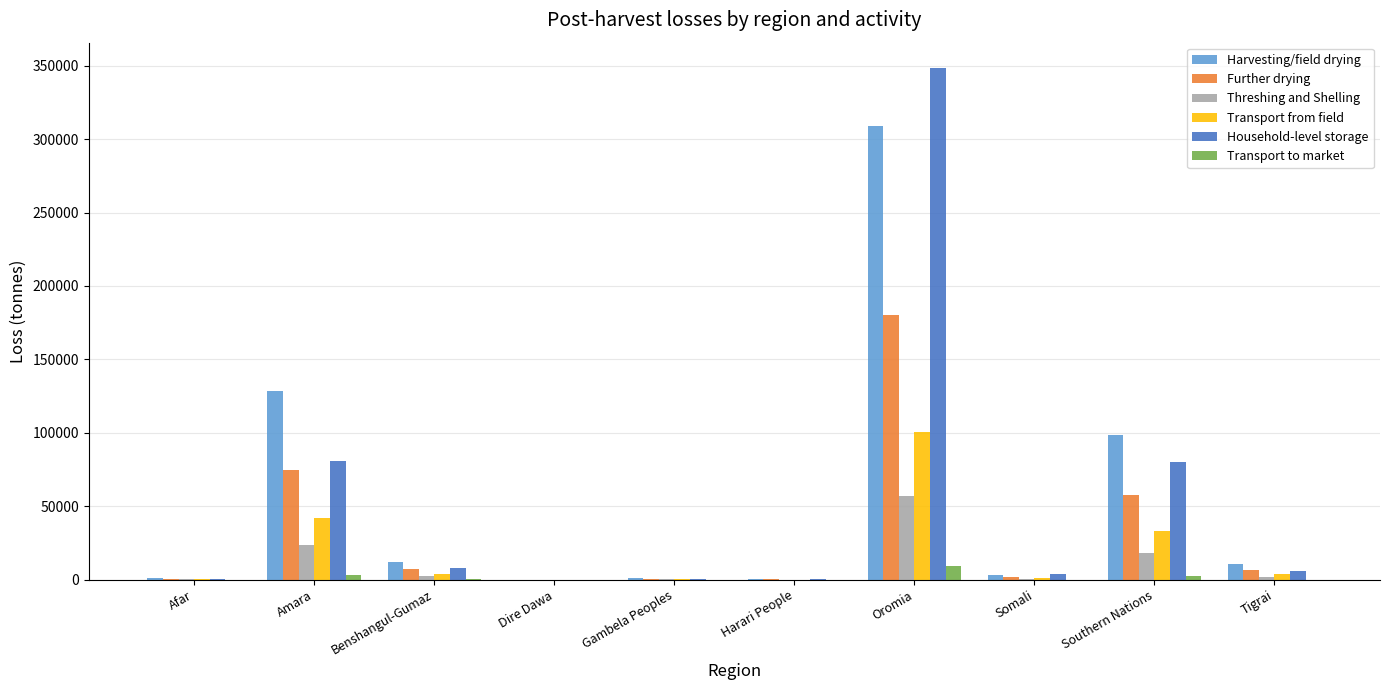

What is the sum of all Threshing and Shelling values?

104427.6